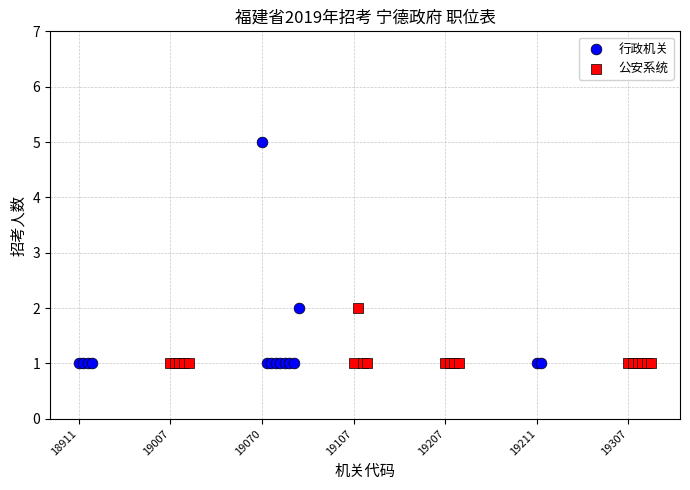

What are all the series names shown in the legend?

行政机关, 公安系统